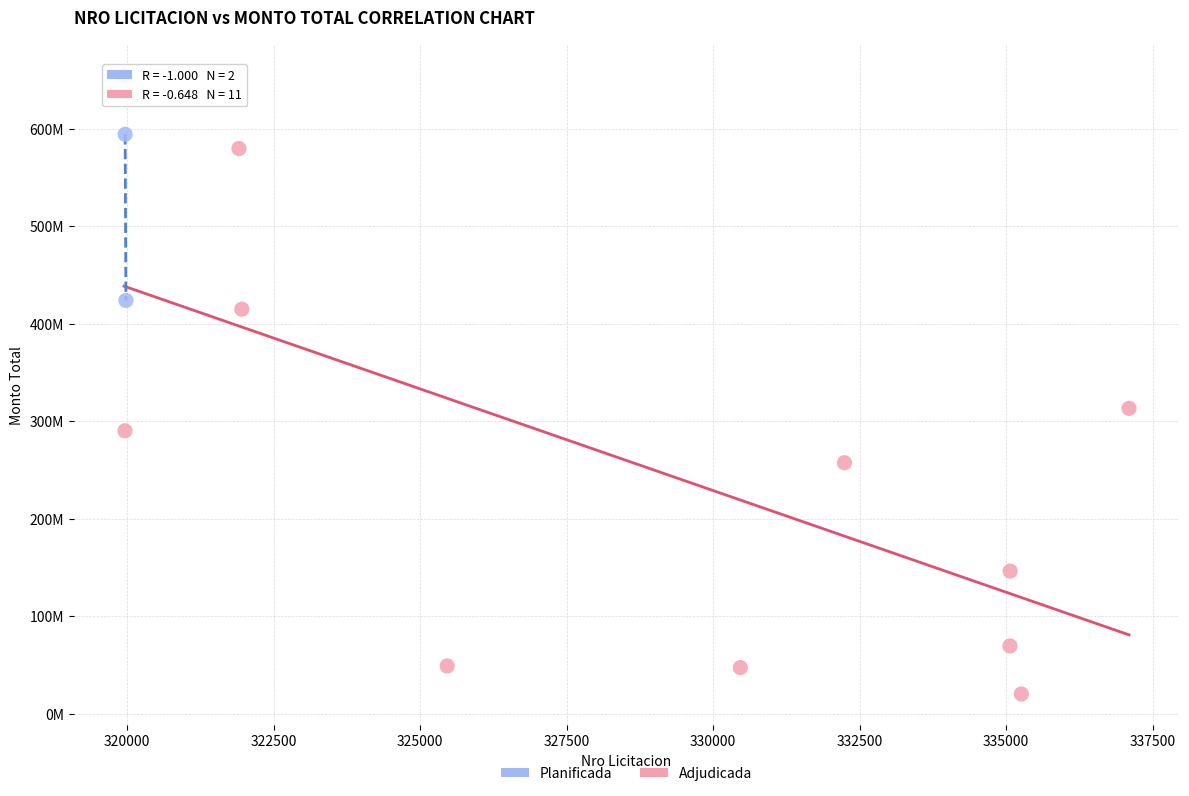

Which series has the widest spread of Y values?

Adjudicada